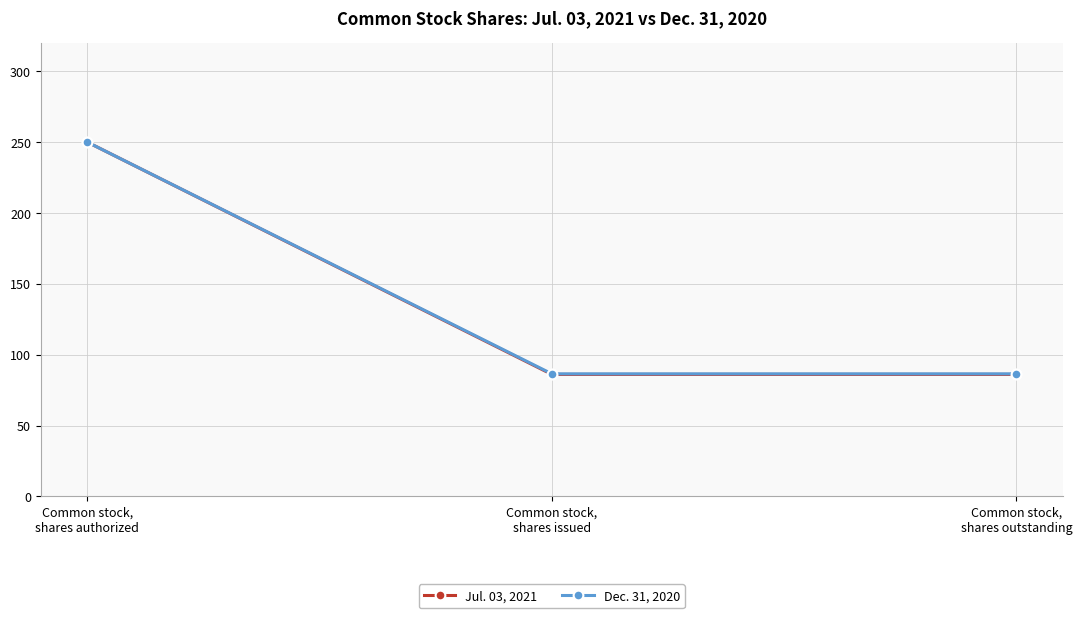

What is the sum of the Jul. 03, 2021 values at Common stock,
shares authorized and Common stock,
shares issued?

336.1